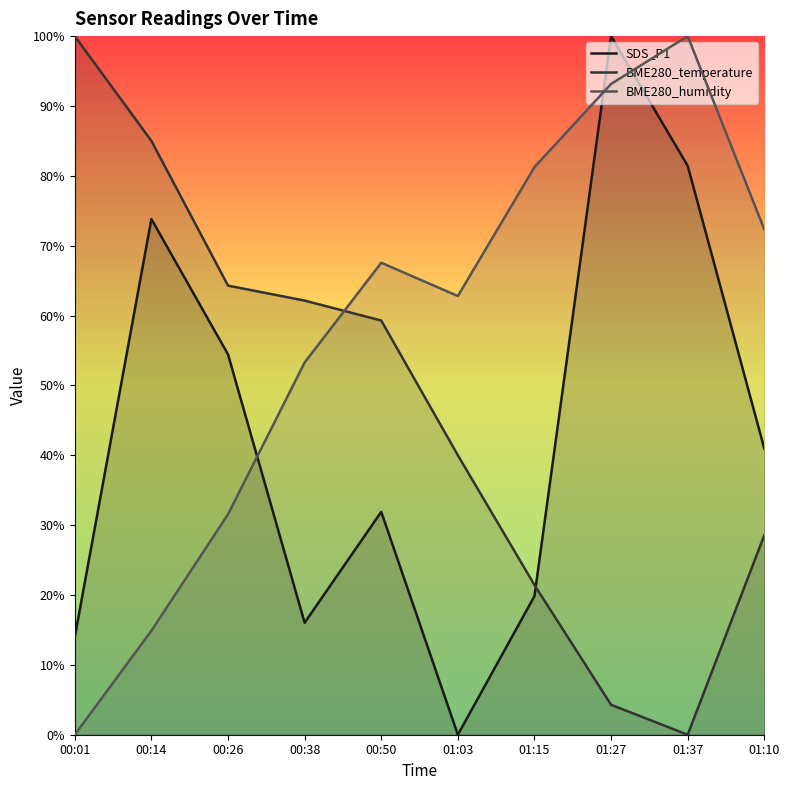

Rank the series at 00:14 from highest to lowest value.

BME280_temperature, SDS_P1, BME280_humidity